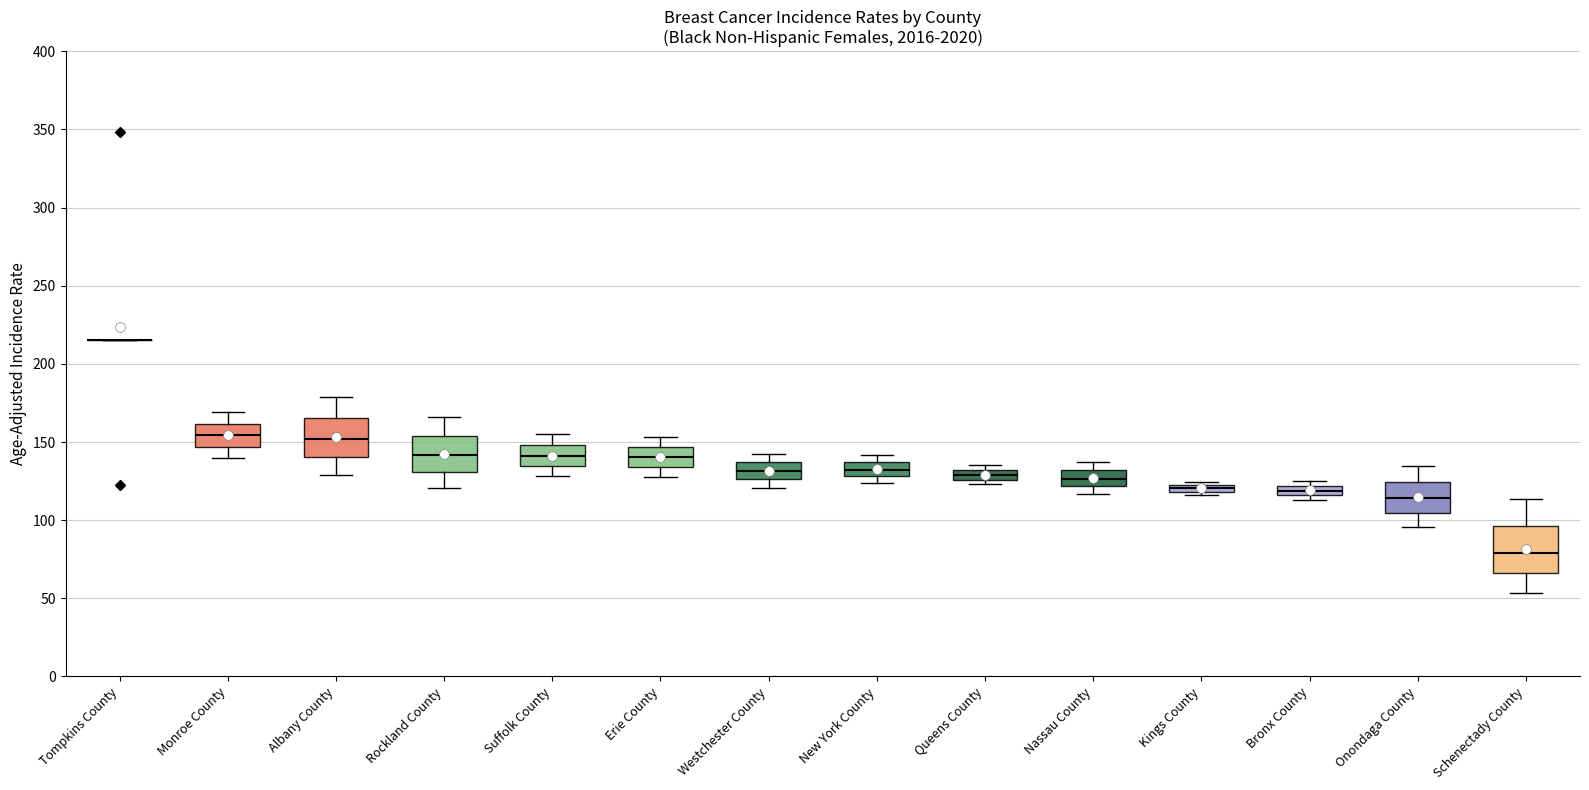

Which box is the tallest, from its lower edge to its upper edge?

Schenectady County